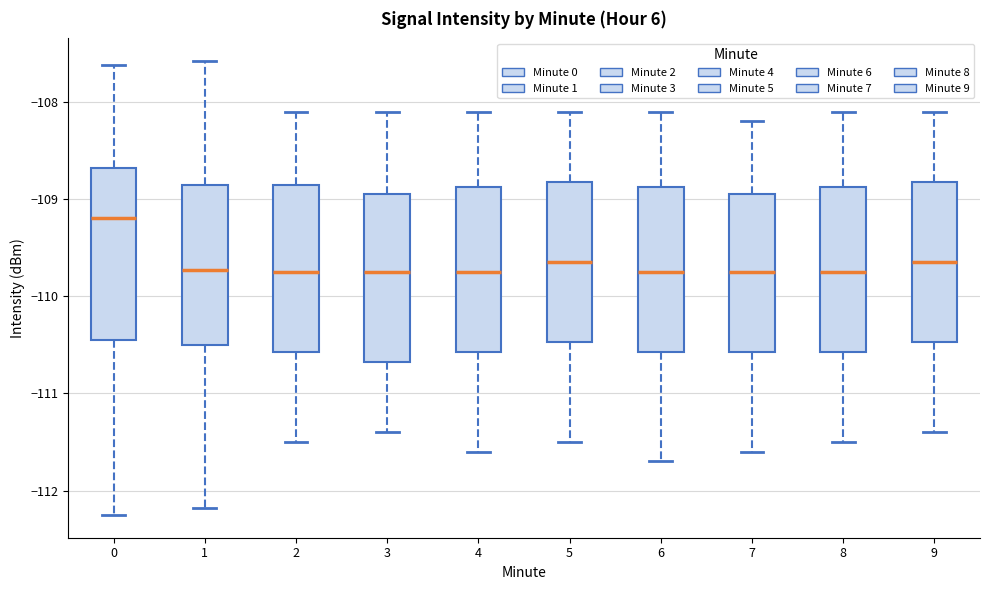

Where is the lower edge of the box at x = 3 on the y-axis? The values are not printed on the chart, so give them approximately, as read against the axis.

-110.7